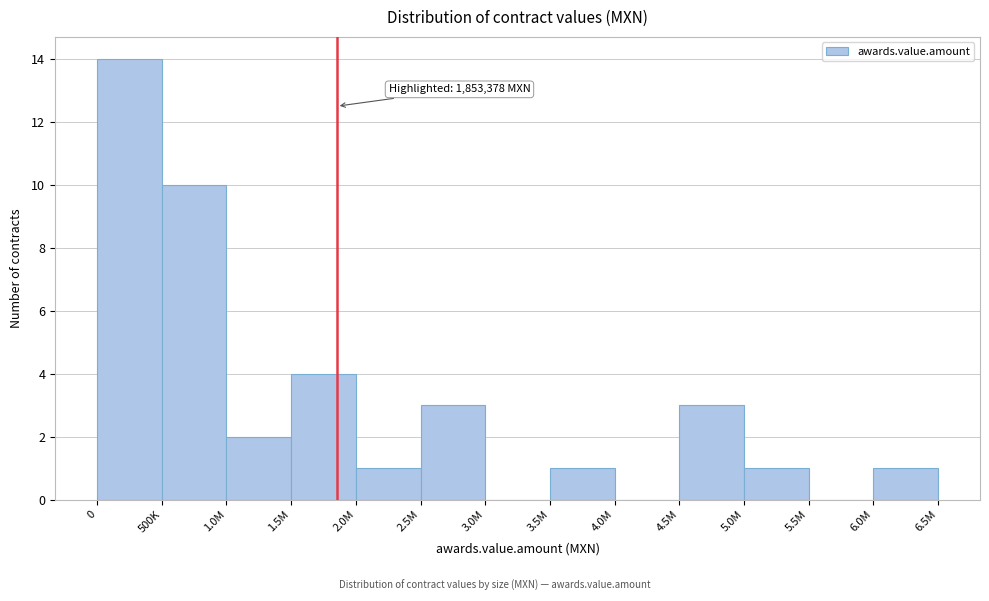

Reading left to right, transcribe all the data shown in this chart.

0=14	500K=10	1.0M=2	1.5M=4	2.0M=1	2.5M=3	3.0M=0	3.5M=1	4.0M=0	4.5M=3	5.0M=1	5.5M=0	6.0M=1